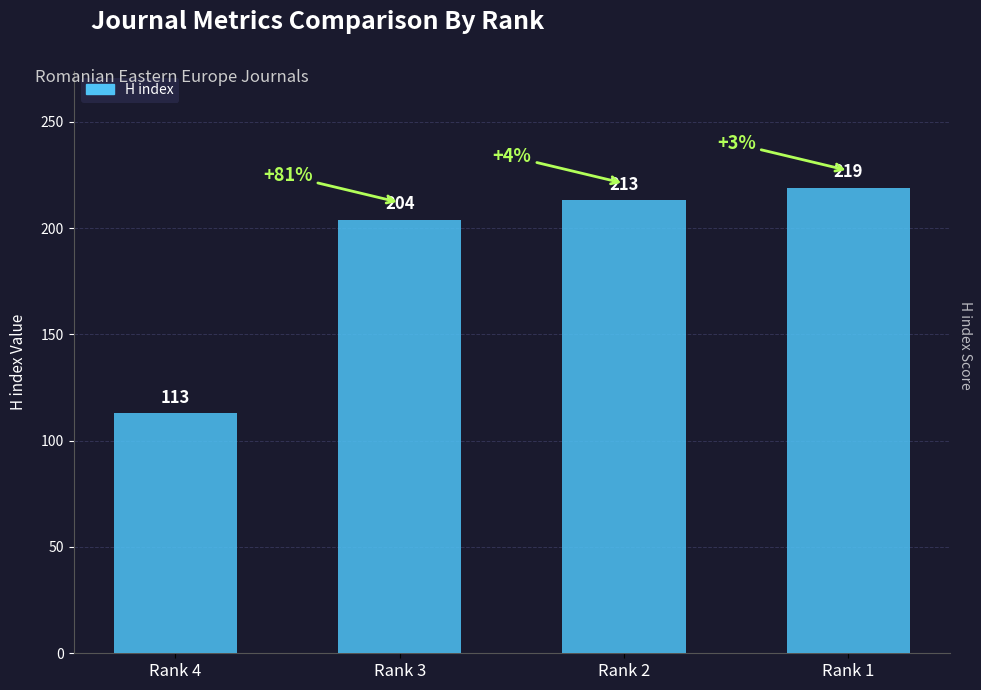

Between Rank 4 and Rank 1, which is larger?

Rank 1